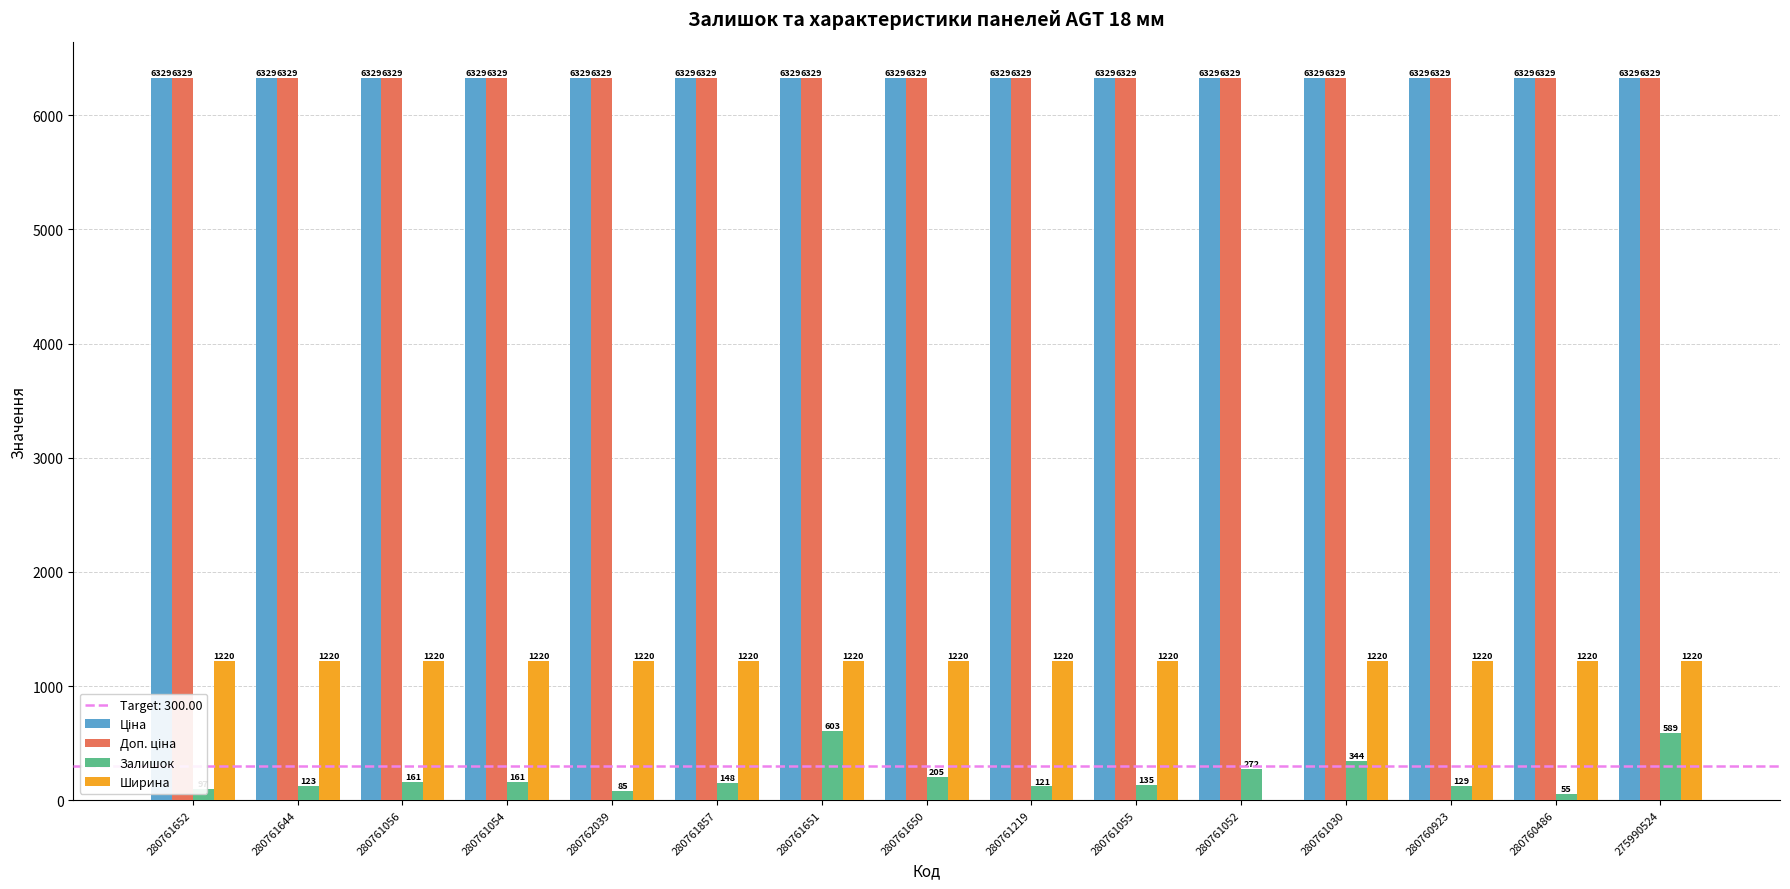

At which category is the sum across all series the highest?

280761651